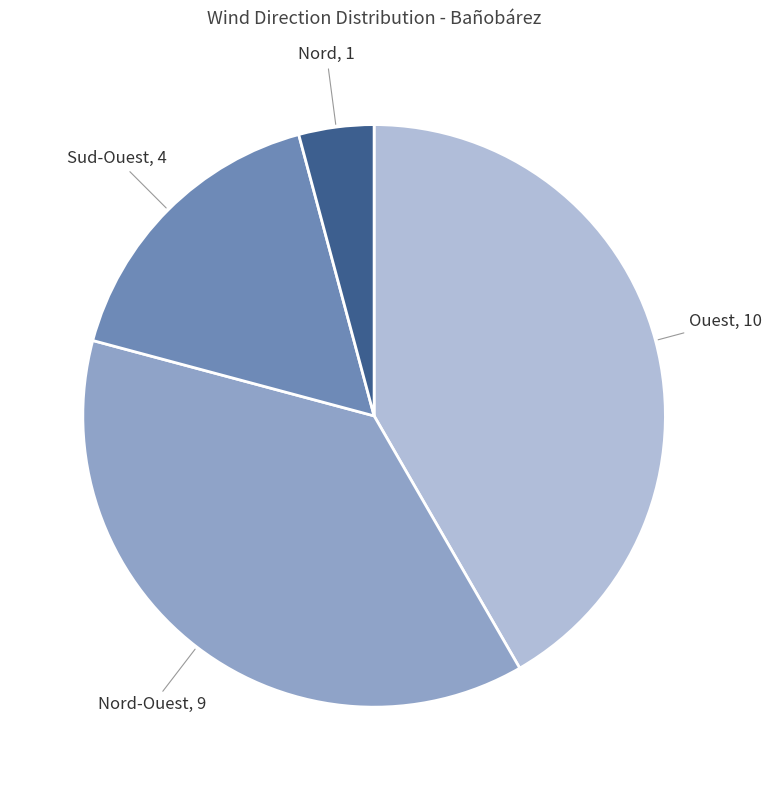

Does any single category account for the majority?

No